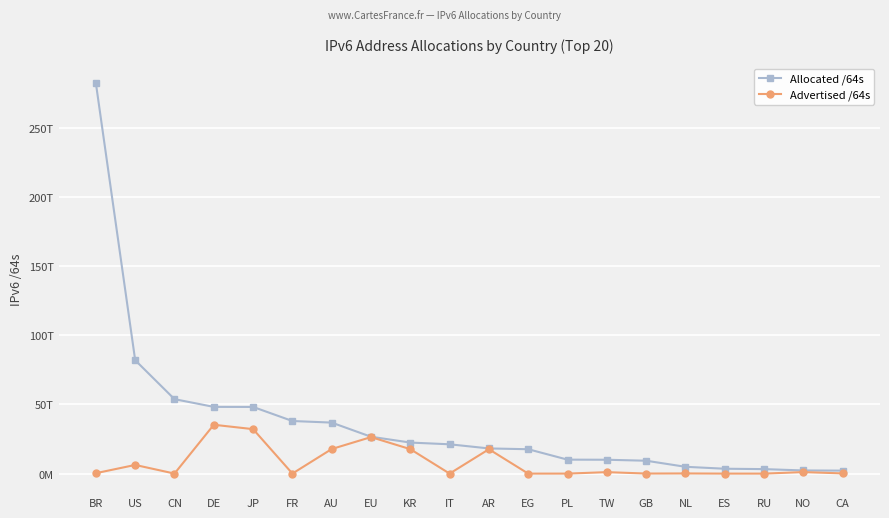

What is the sum of the Advertised /64s values at IT and EG?

30064902144